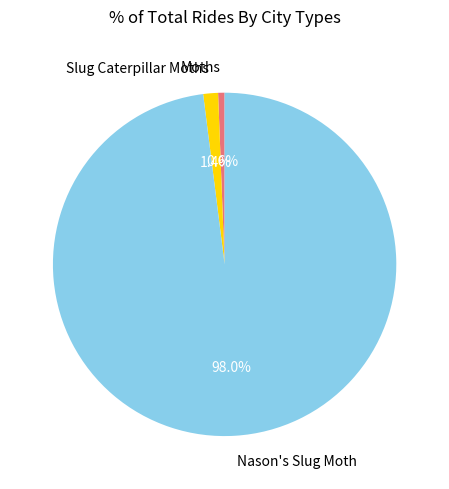

Is Slug Caterpillar Moths the majority of the pie?

No